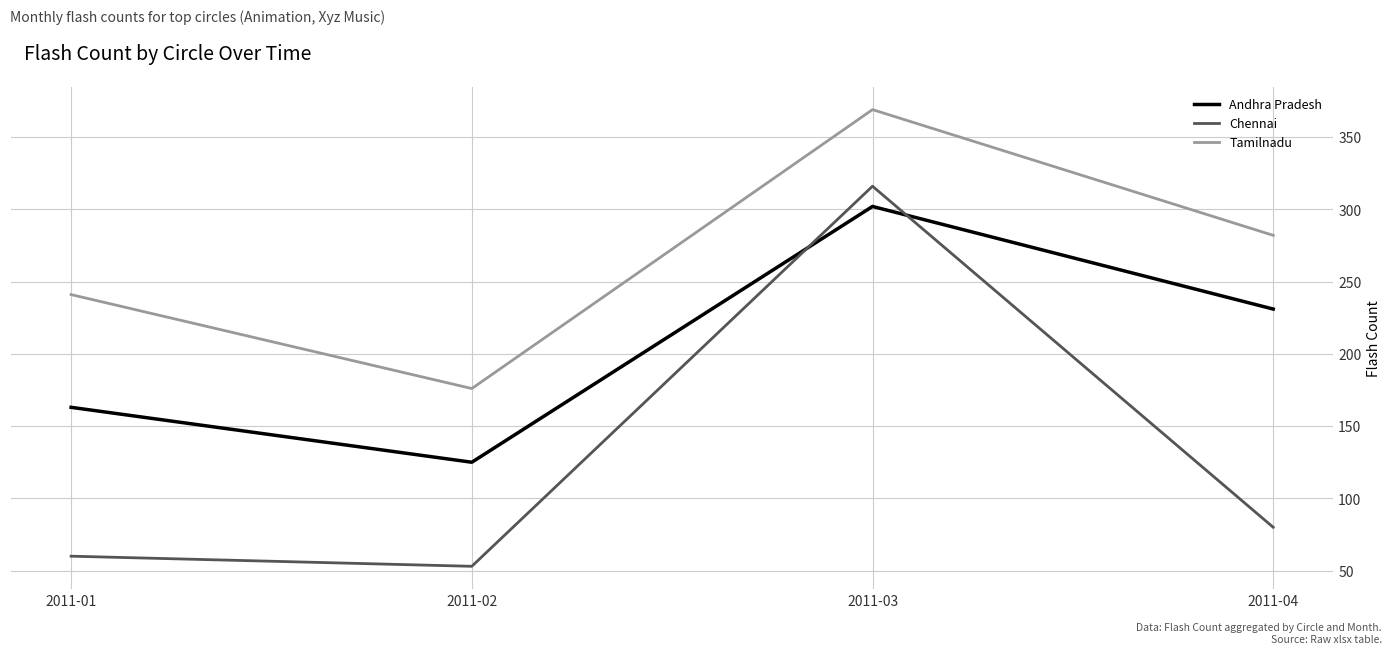

What is the average value of the Tamilnadu series?

267